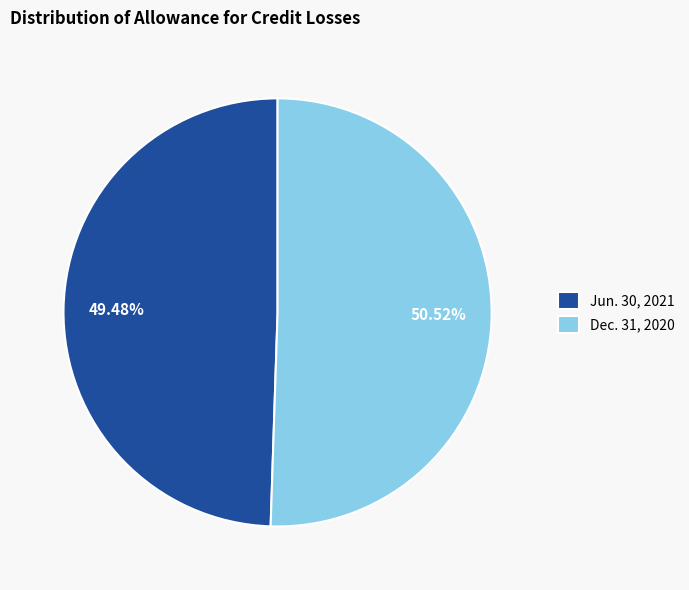

Which category has the smallest portion of the pie?

Jun. 30, 2021